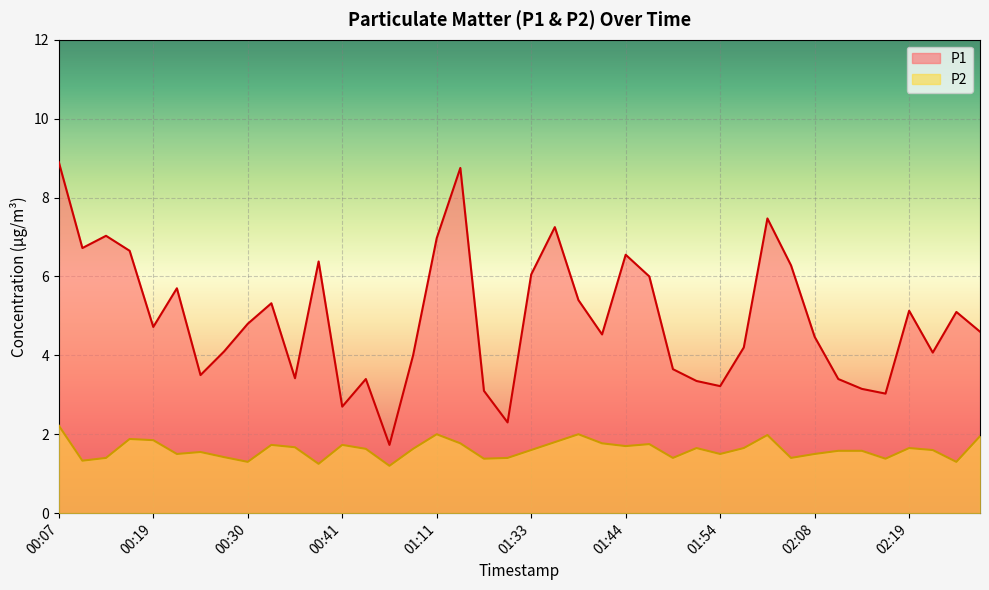

What is the greatest value displayed?

8.9